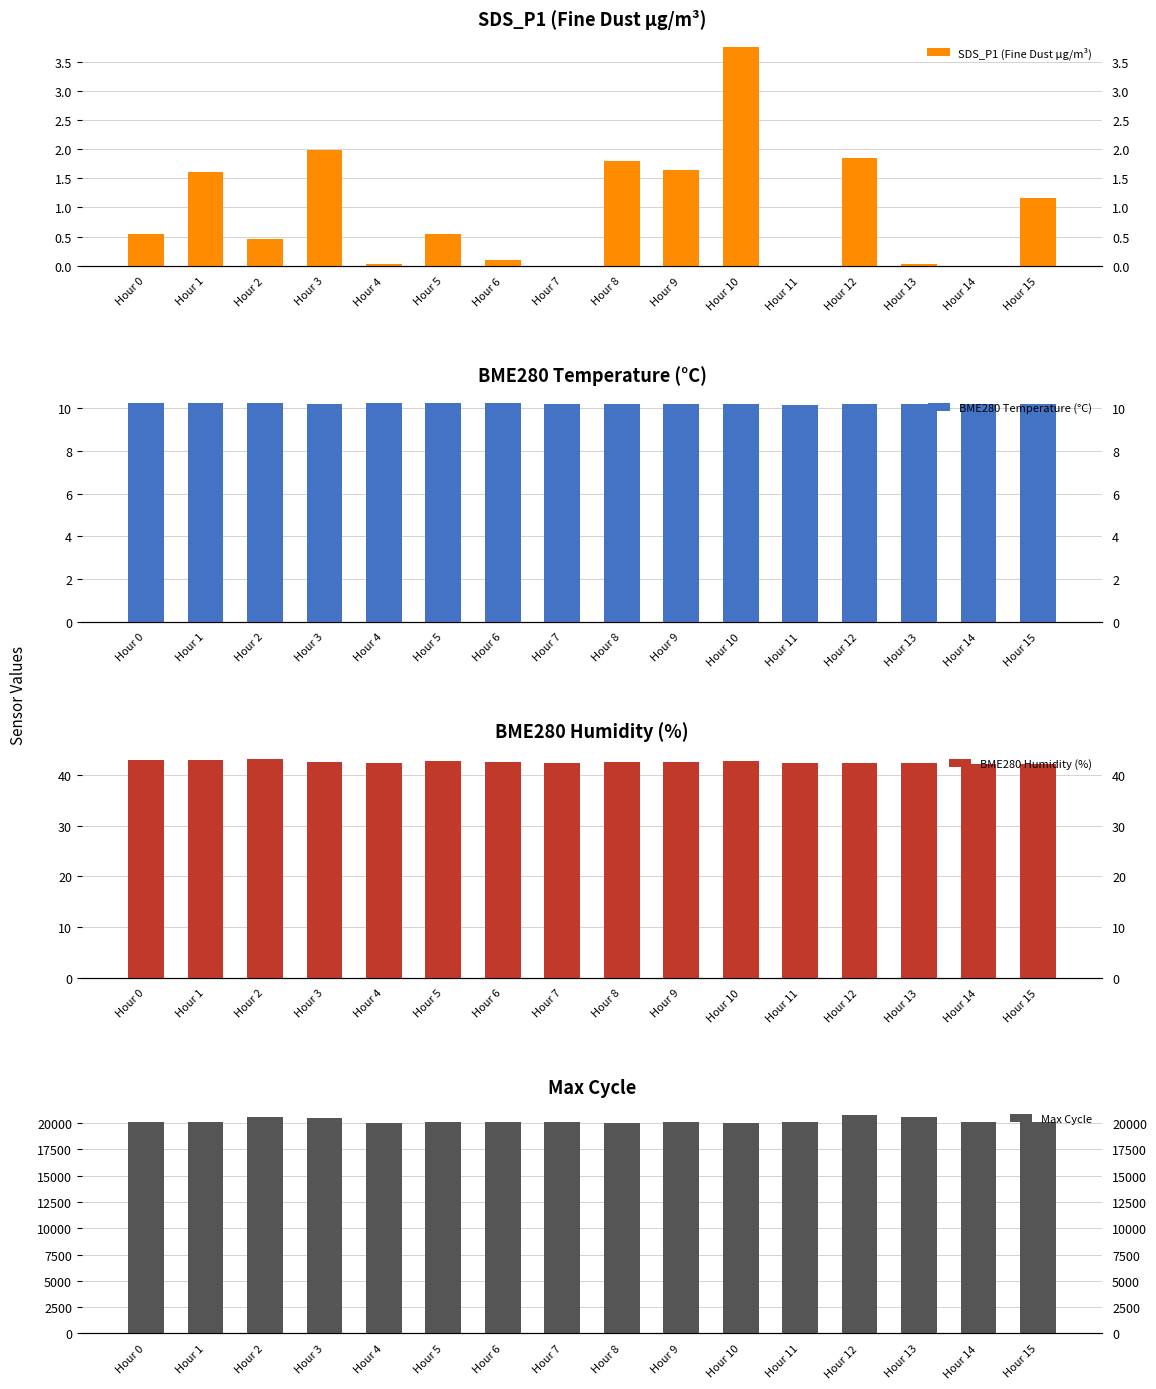

Reading right to left, transcribe all the data shown in this chart.

SDS_P1 (Fine Dust µg/m³): 1.2	0.0	0.0	1.9	0.0	3.8	1.6	1.8	0.0	0.1	0.6	0.0	2.0	0.5	1.6	0.6
BME280 Temperature (°C): 10.2	10.2	10.2	10.2	10.2	10.2	10.2	10.2	10.2	10.2	10.2	10.2	10.2	10.2	10.2	10.2
BME280 Humidity (%): 42.1	42.1	42.3	42.3	42.3	42.7	42.6	42.6	42.3	42.6	42.8	42.3	42.6	43.2	42.9	43.0
Max Cycle: 20061.0	20065.0	20562.0	20787.0	20073.0	20046.0	20057.0	20046.0	20122.0	20125.0	20090.0	20050.0	20518.0	20573.0	20104.0	20133.0